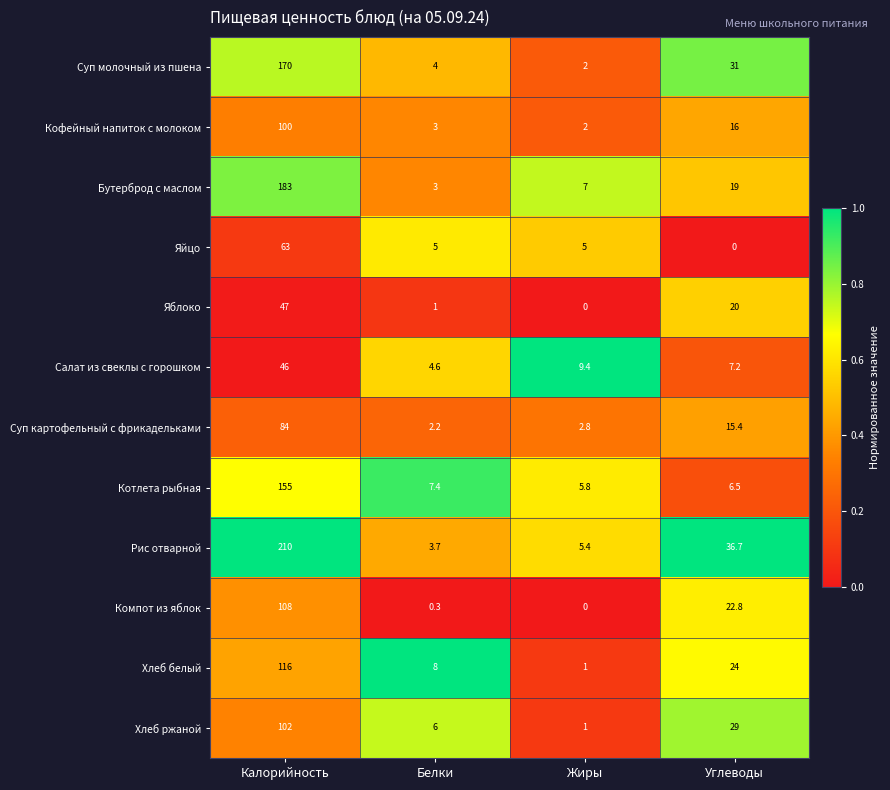

What is the maximum value for Бутерброд с маслом?

183.0